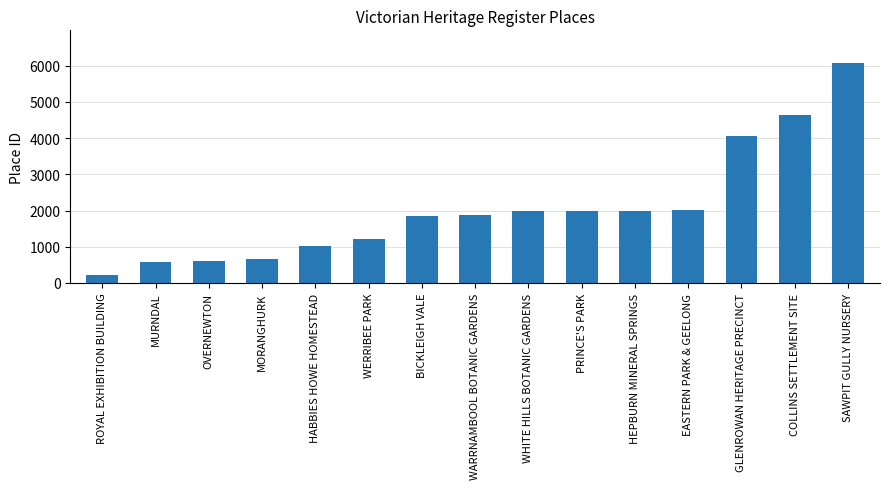

What is the difference between the second highest and minimum values?

4425